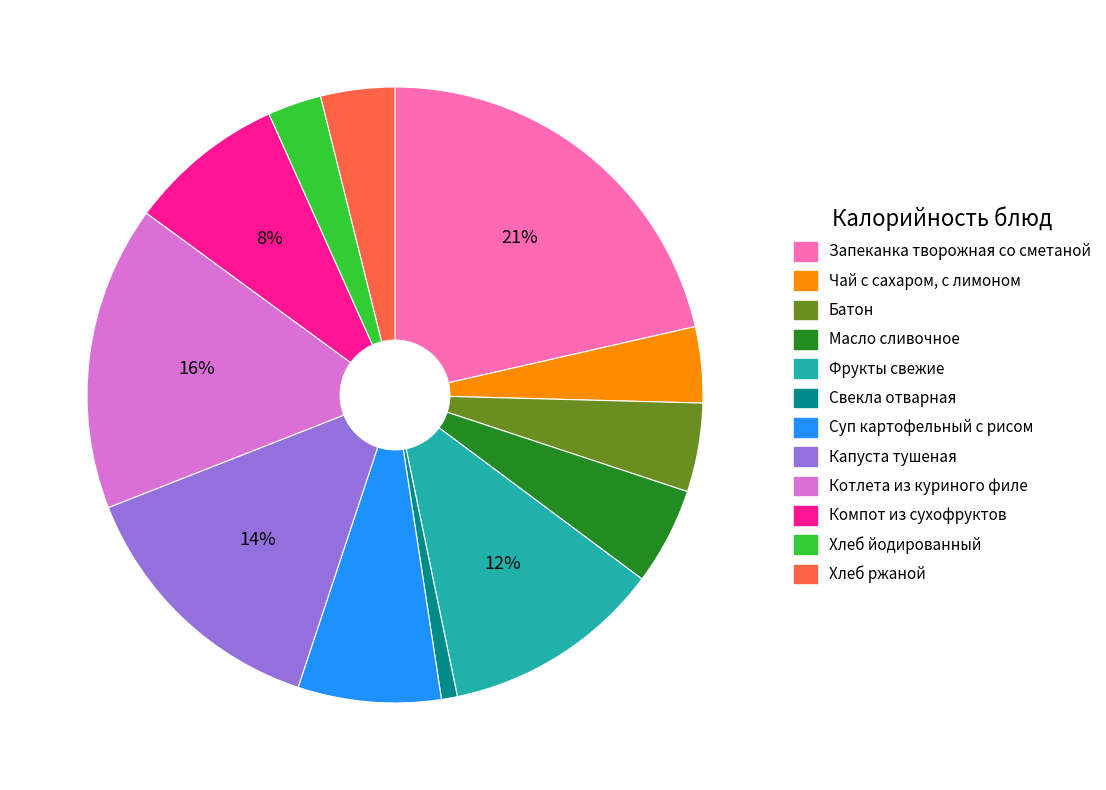

Does Запеканка творожная со сметаной represent more than half of the total?

No